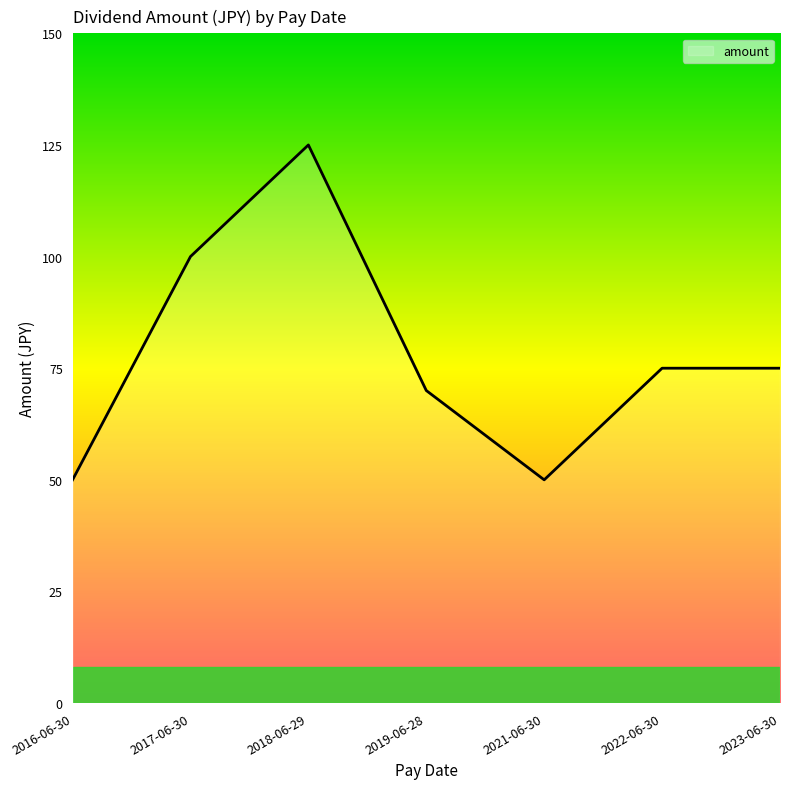

True or false: the data has more than 0 interior local peaks.

True